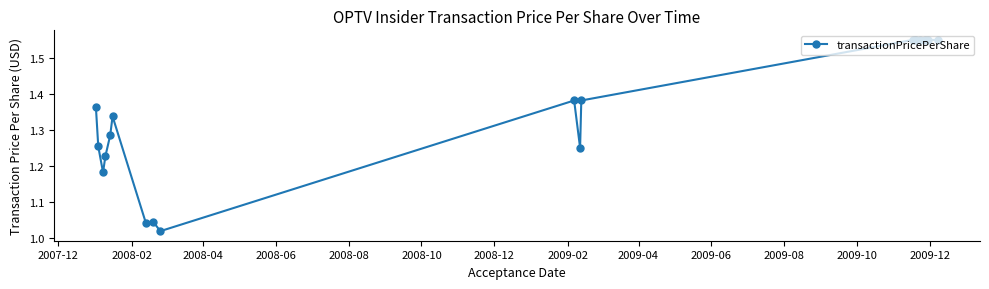

What is the difference between the maximum and minimum values?

0.5